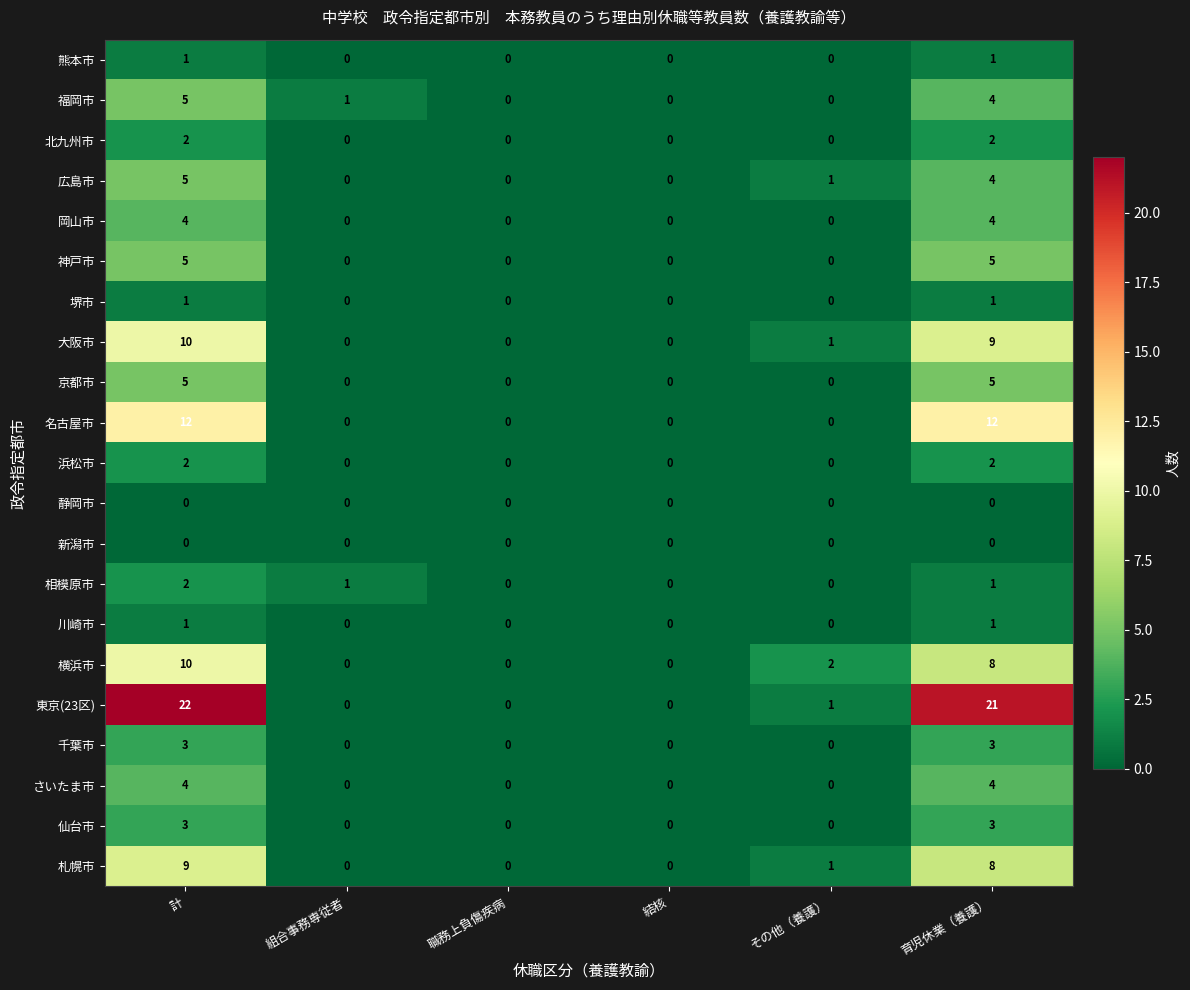

What is the approximate value of 大阪市 at 育児休業（養護）, to the nearest 5?

10